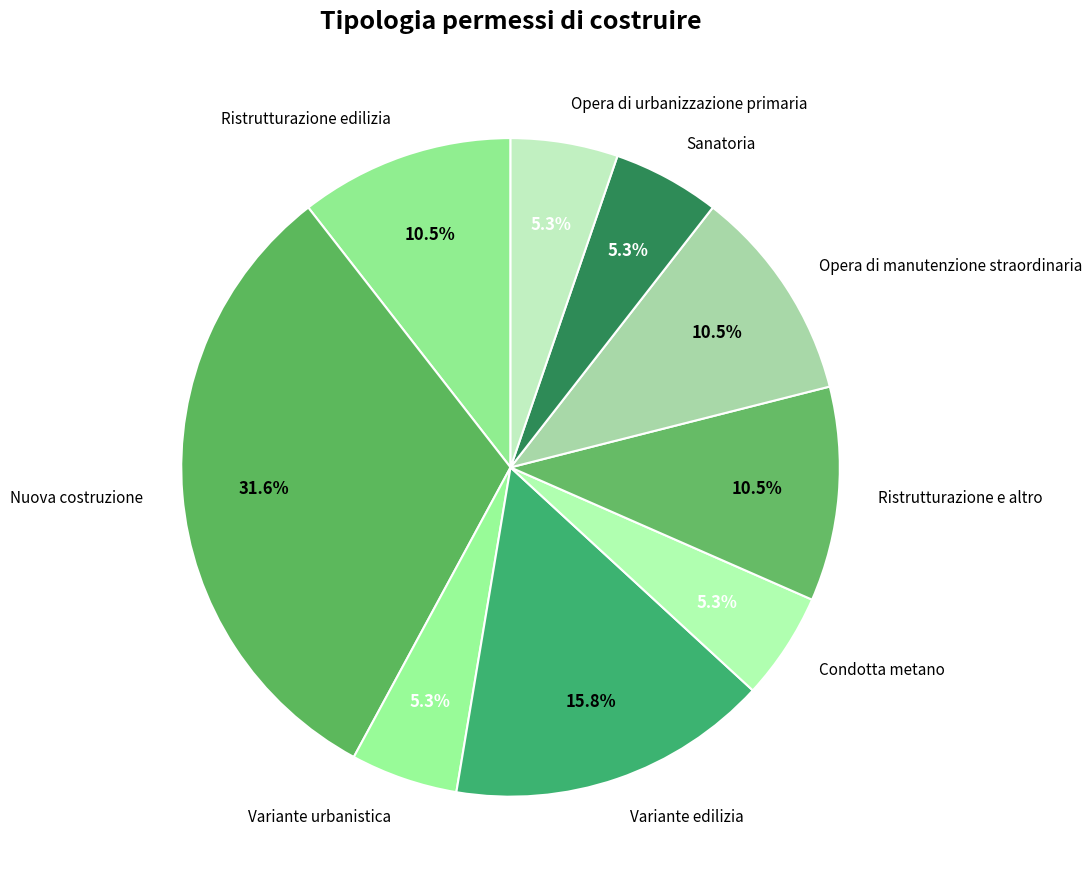

What is the largest slice in the pie chart?

Nuova costruzione